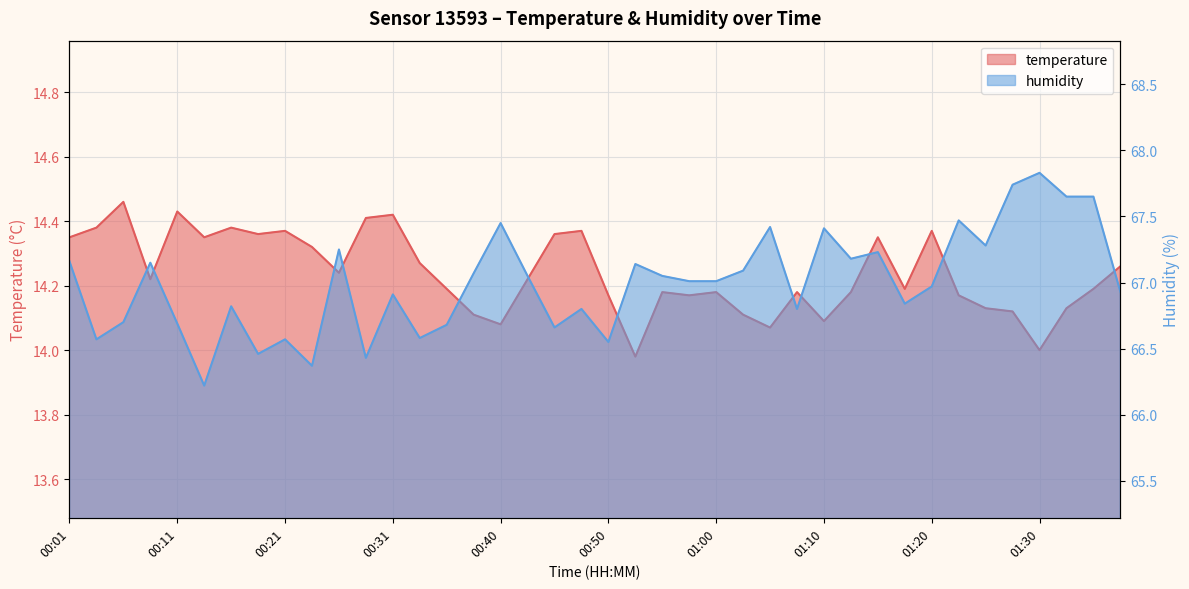

How many series are shown in this chart?

2